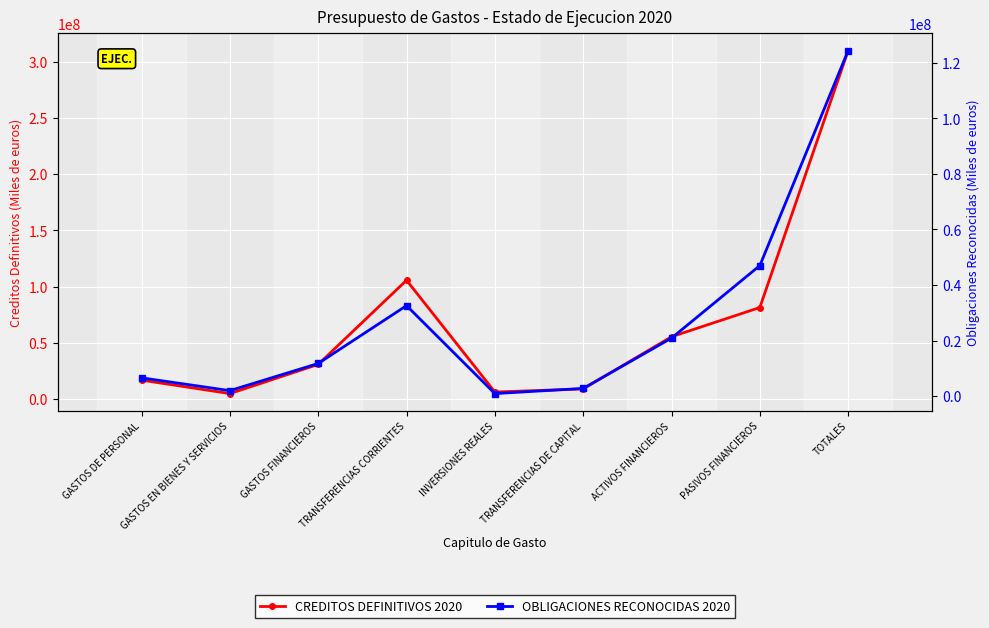

True or false: OBLIGACIONES RECONOCIDAS 2020 and CREDITOS DEFINITIVOS 2020 cross at least once.

False